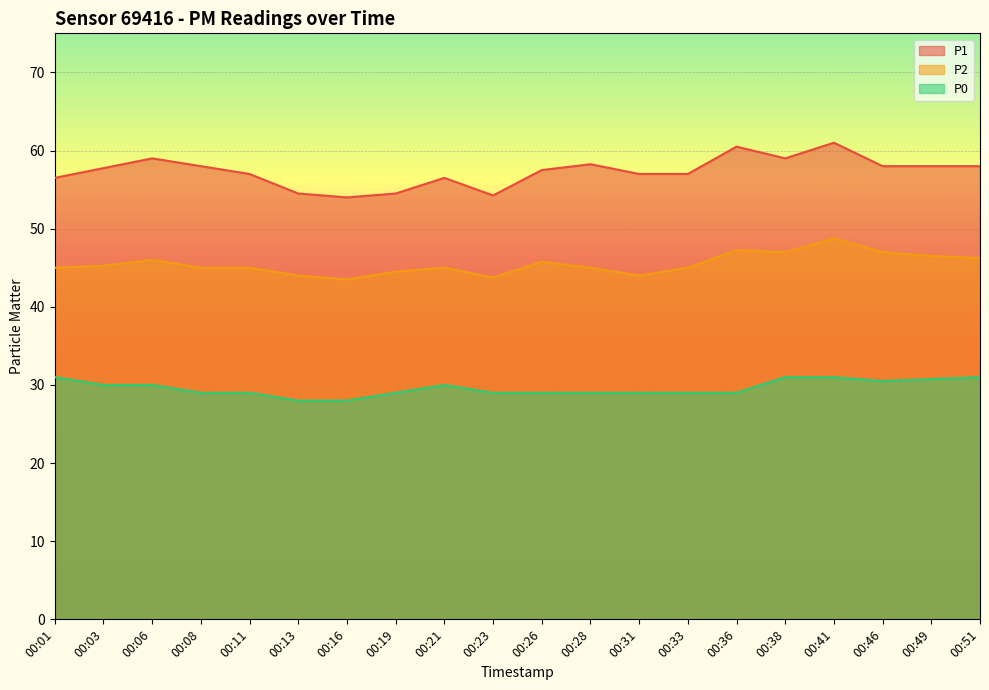

What is the difference between the maximum and minimum values in the P0 series?

3.0